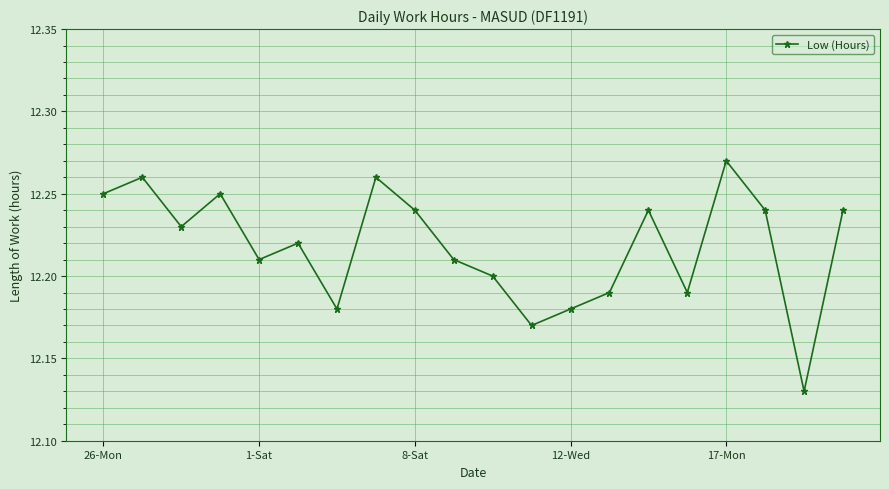

How many interior local peaks (higher than both neighbors) does the data have?

6